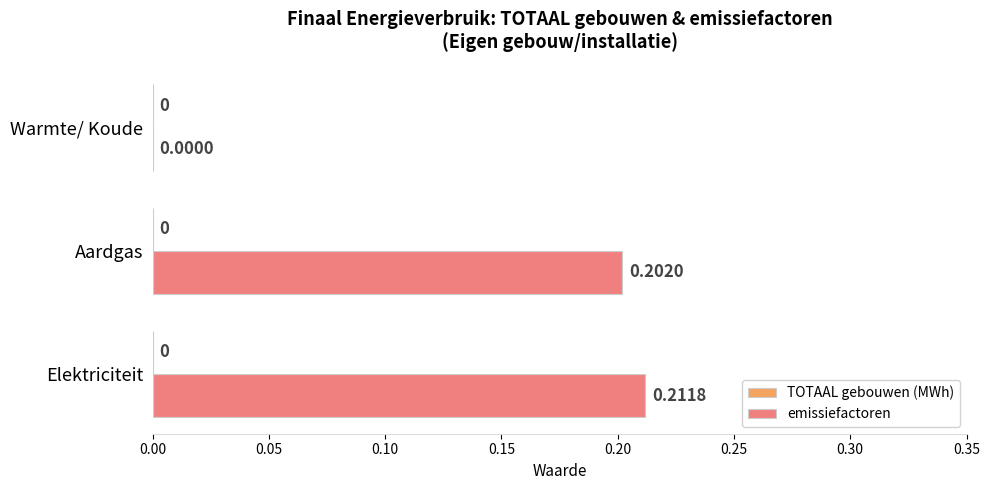

At which category does the chart reach its peak across all series?

Elektriciteit